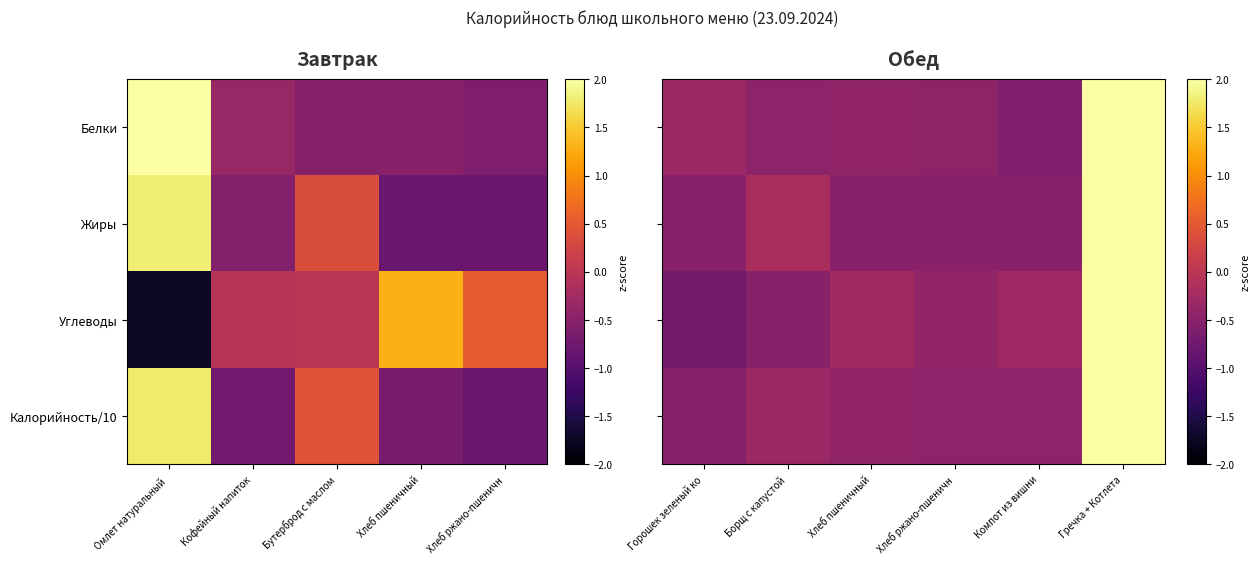

Which category has the lowest value across all series?

Горошек зеленый ко